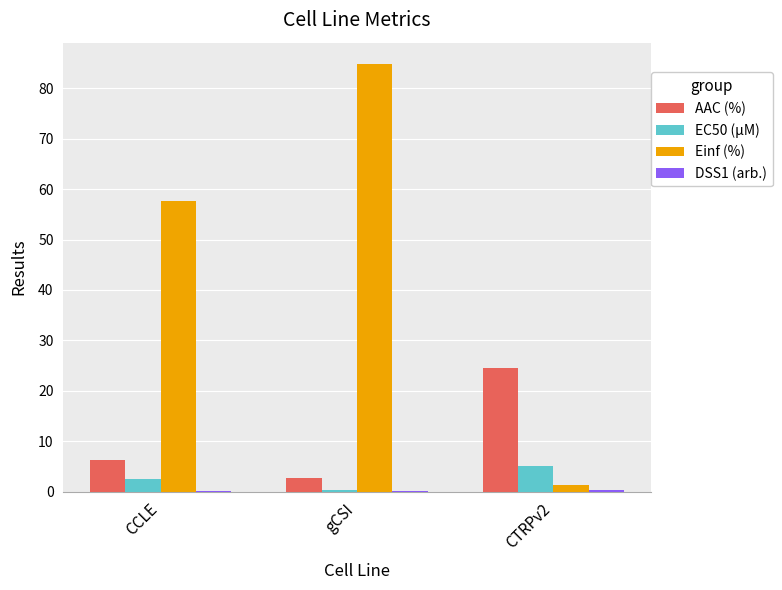

At which label does Einf (%) reach its peak?

gCSI